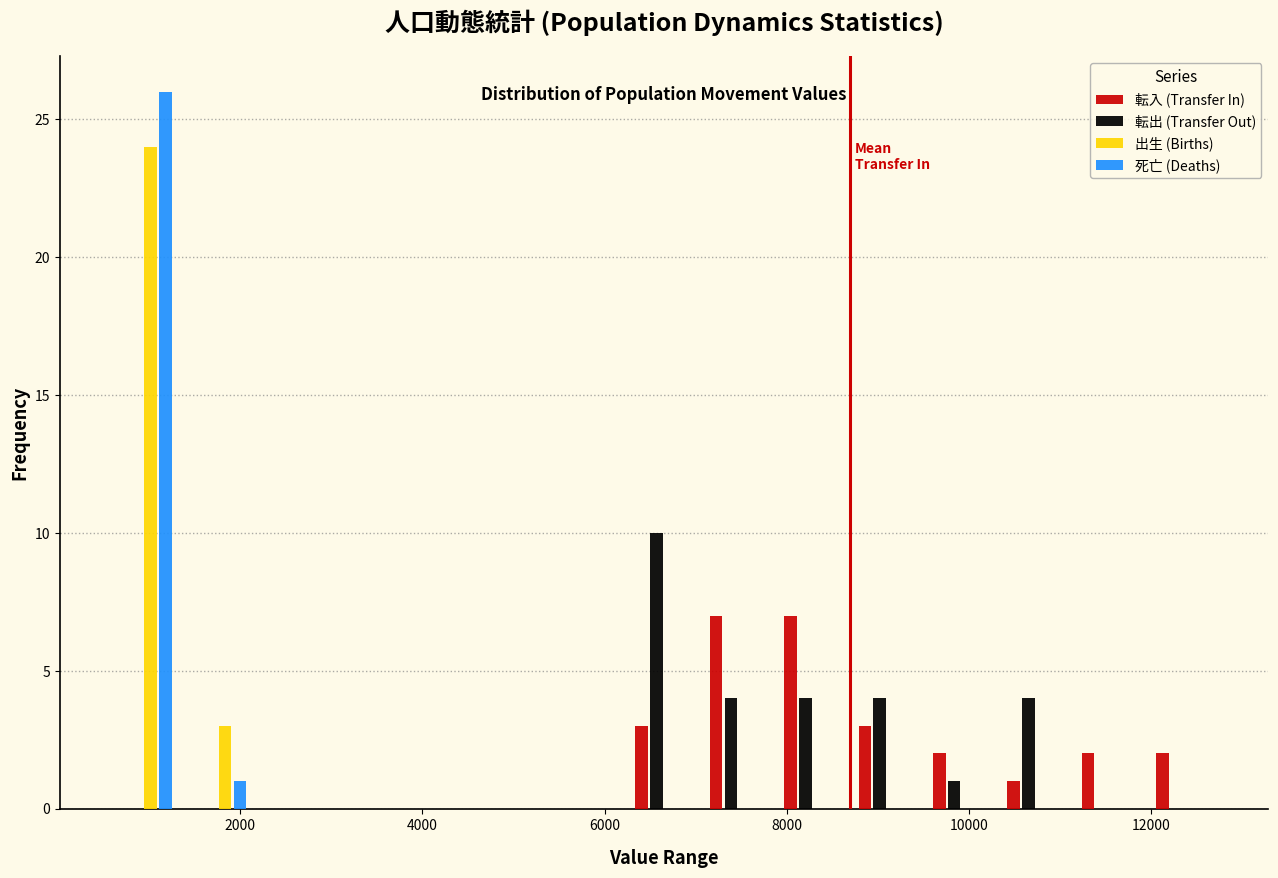

What is the height of the 転入 (Transfer In) bar covering 12000 to 12800 on the x-axis? Neither the bar edges nor the heights are printed on the chart, so give them approximately, as read against the axes.

2